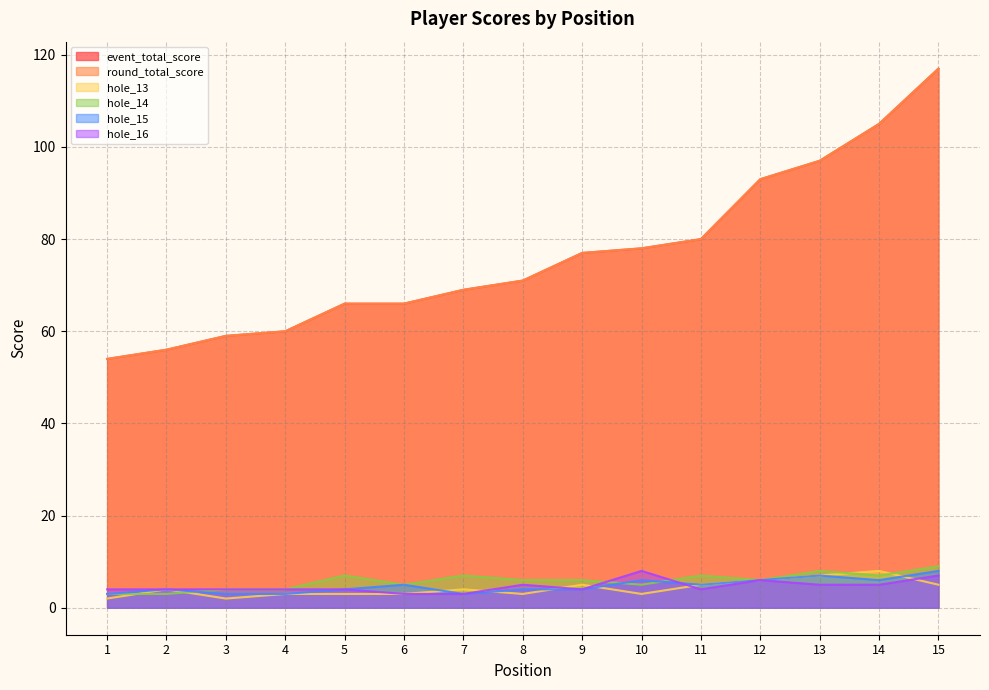

True or false: round_total_score and hole_15 cross at least once.

False